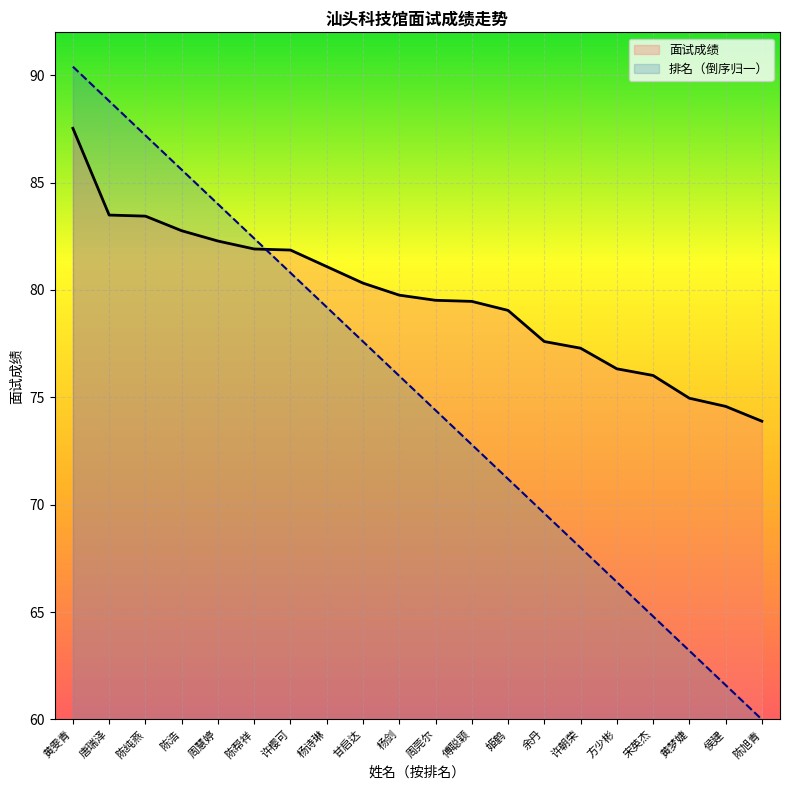

The value of 排名 at 姬鹤 is 71.2. True or false?

True